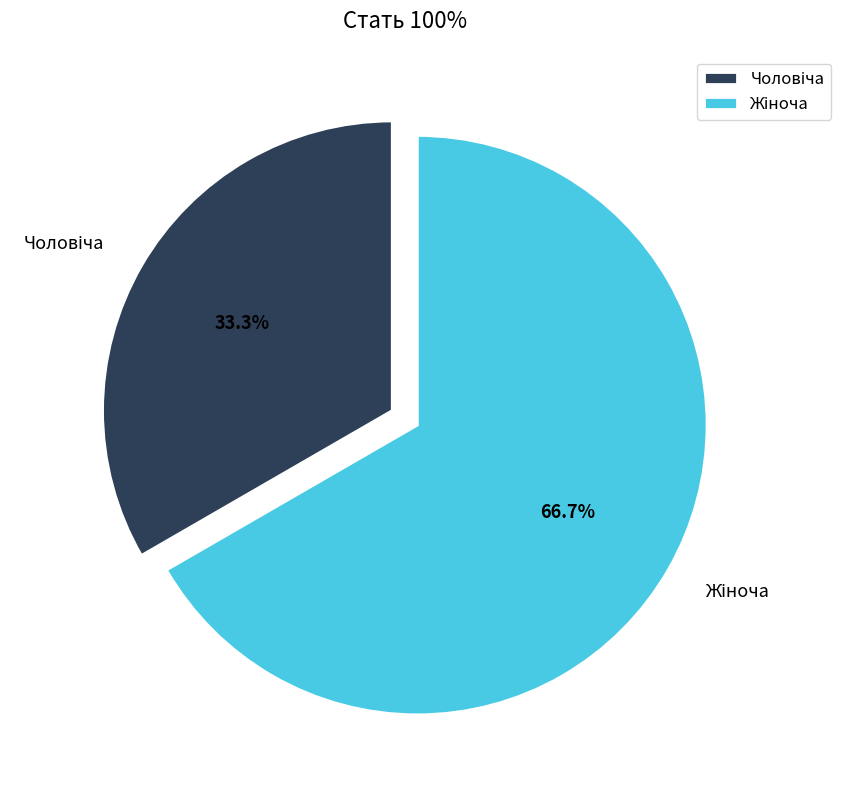

Does any single category account for the majority?

Yes